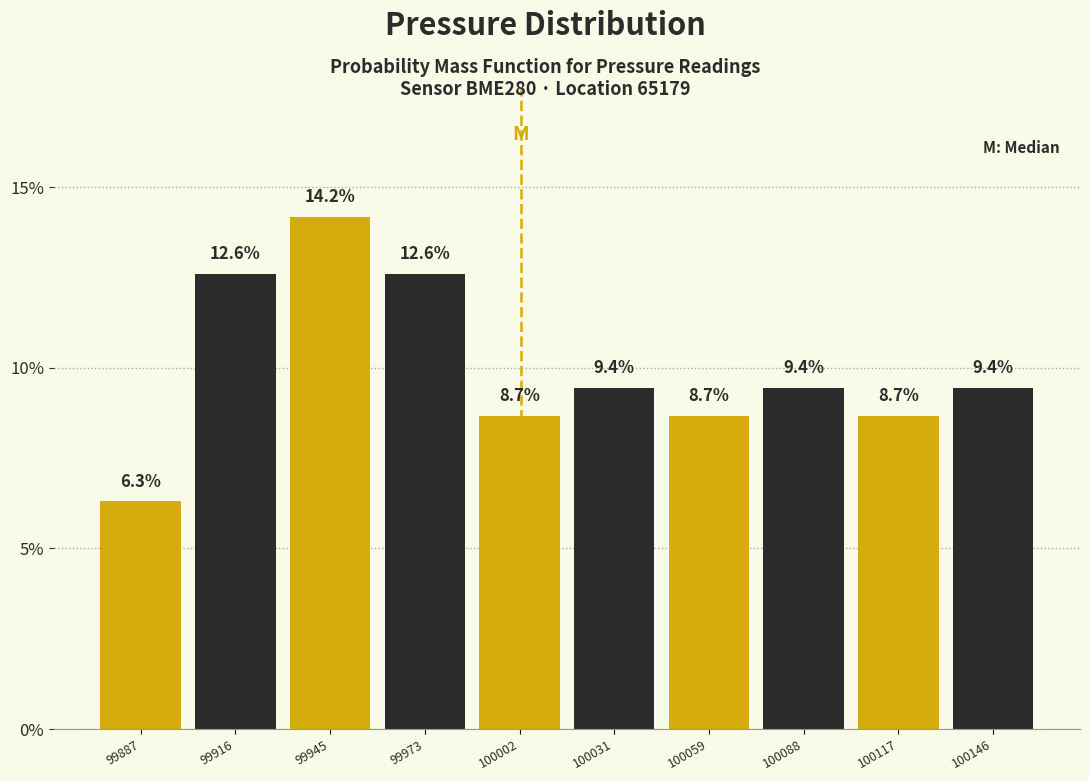

Reading left to right, transcribe this chart: for each bar, give the range it covers on the x-axis and its height. The bar edges are not printed on the chart, so give them approximately, as read against the axis.

99875 to 99900: 6.3
99900 to 99930: 12.6
99930 to 99960: 14.2
99960 to 99990: 12.6
99990 to 100015: 8.7
100015 to 100045: 9.4
100045 to 100075: 8.7
100075 to 100105: 9.4
100105 to 100130: 8.7
100130 to 100160: 9.4